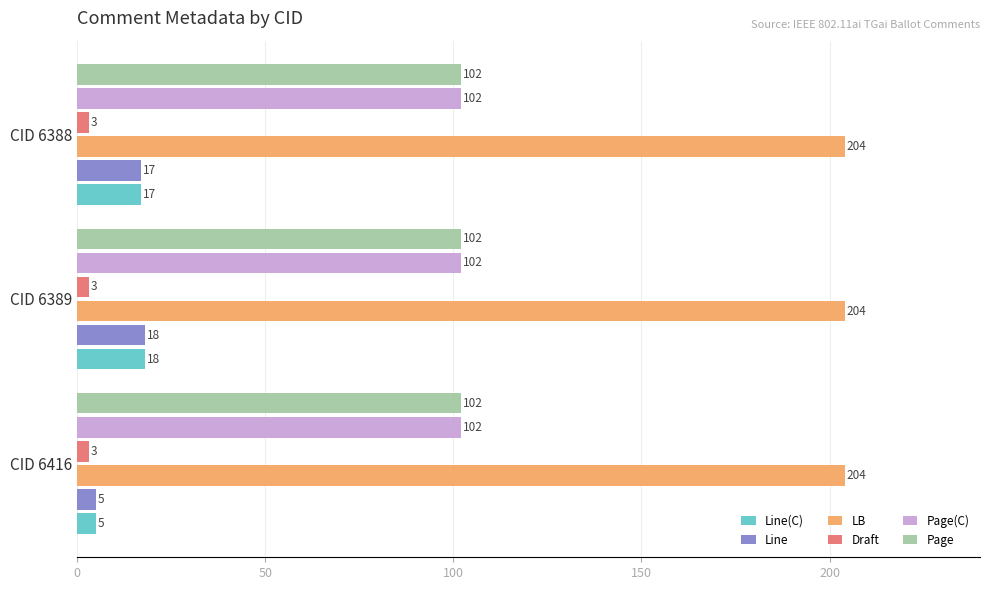

What value does the LB series have at CID 6388?

204